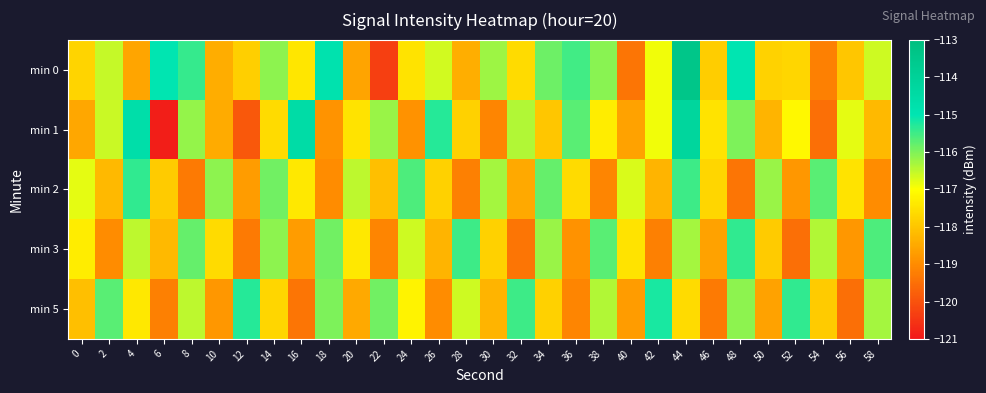

At 48, list the series in order from smallest to largest.

min 2, min 5, min 1, min 3, min 0